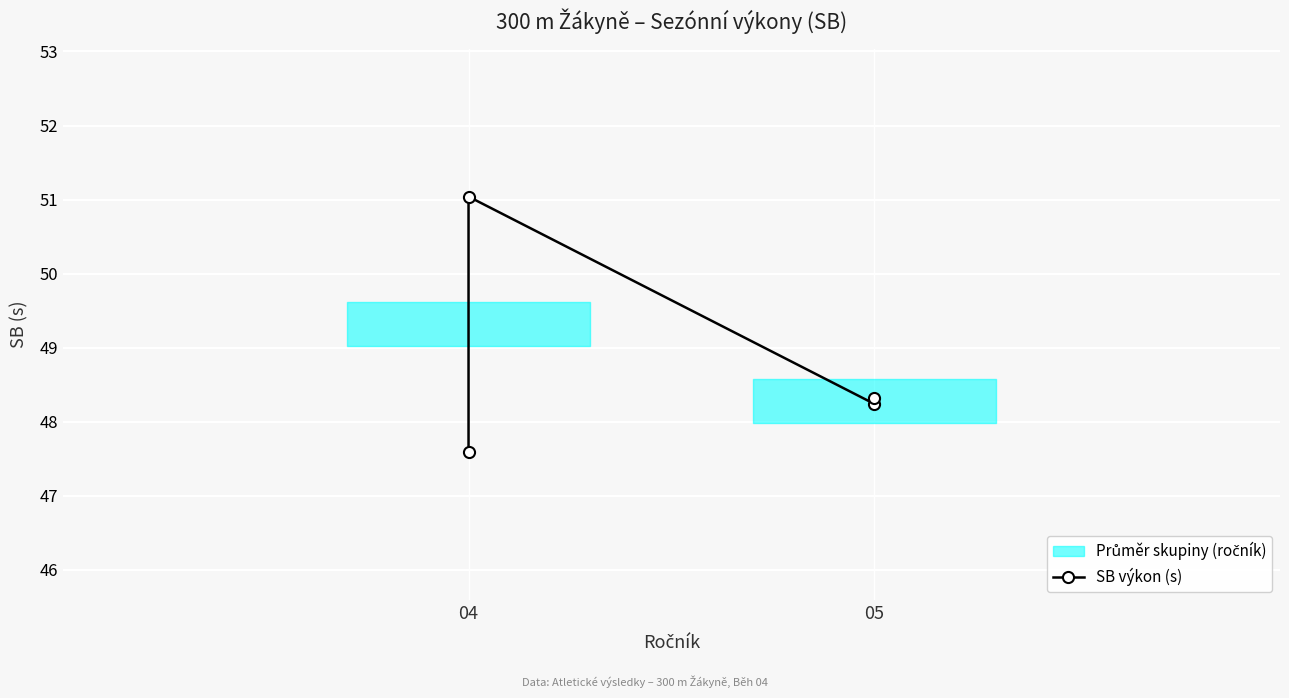

What is the sum of all values?

195.2